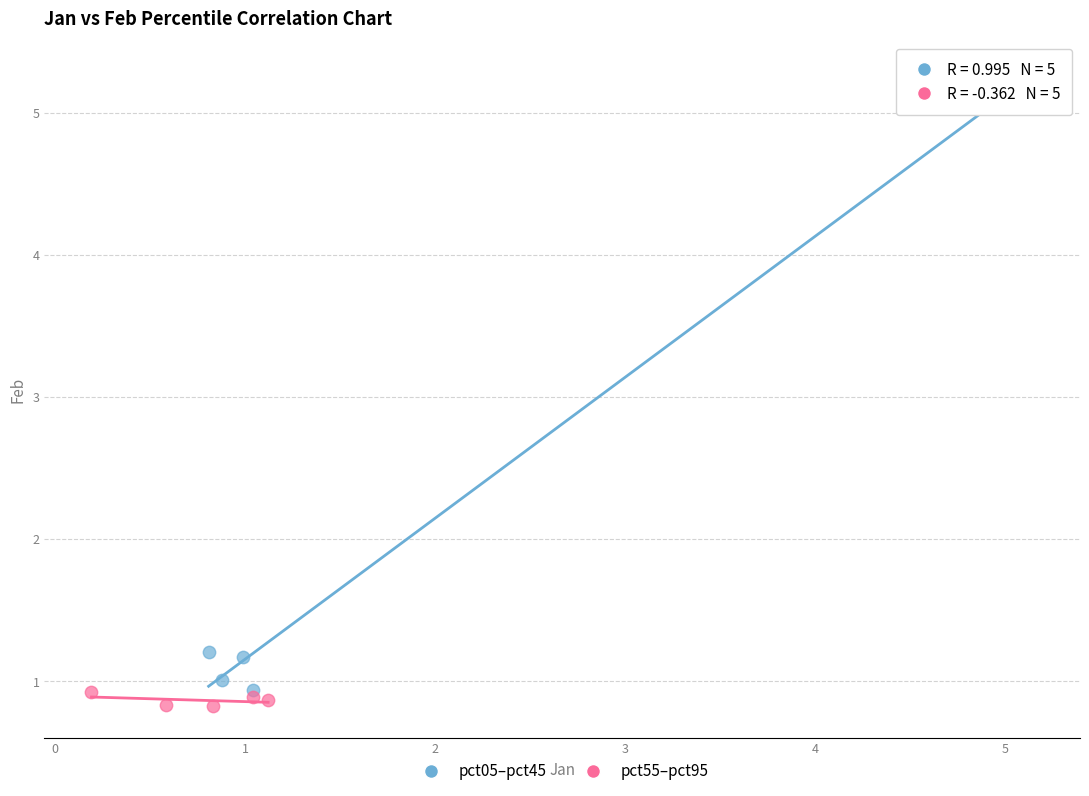

Which series has the largest Y range (max minus min)?

pct05–pct45